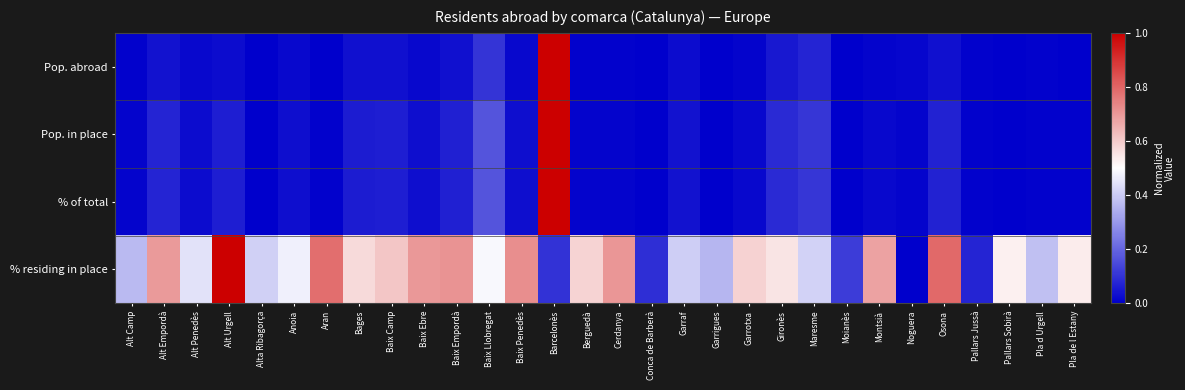

Reading left to right, transcribe all the data shown in this chart.

Pop. abroad: Alt Camp=0.0	Alt Empordà=0.0	Alt Penedès=0.0	Alt Urgell=0.0	Alta Ribagorça=0.0	Anoia=0.0	Aran=0.0	Bages=0.0	Baix Camp=0.0	Baix Ebre=0.0	Baix Empordà=0.0	Baix Llobregat=0.1	Baix Penedès=0.0	Barcelonès=1.0	Berguedà=0.0	Cerdanya=0.0	Conca de Barberà=0.0	Garraf=0.0	Garrigues=0.0	Garrotxa=0.0	Gironès=0.1	Maresme=0.1	Moianès=0.0	Montsià=0.0	Noguera=0.0	Osona=0.0	Pallars Jussà=0.0	Pallars Sobirà=0.0	Pla d Urgell=0.0	Pla de l Estany=0.0
Pop. in place: Alt Camp=0.0	Alt Empordà=0.1	Alt Penedès=0.0	Alt Urgell=0.1	Alta Ribagorça=0.0	Anoia=0.0	Aran=0.0	Bages=0.1	Baix Camp=0.1	Baix Ebre=0.0	Baix Empordà=0.1	Baix Llobregat=0.2	Baix Penedès=0.0	Barcelonès=1.0	Berguedà=0.0	Cerdanya=0.0	Conca de Barberà=0.0	Garraf=0.0	Garrigues=0.0	Garrotxa=0.0	Gironès=0.1	Maresme=0.1	Moianès=0.0	Montsià=0.0	Noguera=0.0	Osona=0.1	Pallars Jussà=0.0	Pallars Sobirà=0.0	Pla d Urgell=0.0	Pla de l Estany=0.0
% of total: Alt Camp=0.0	Alt Empordà=0.1	Alt Penedès=0.0	Alt Urgell=0.1	Alta Ribagorça=0.0	Anoia=0.0	Aran=0.0	Bages=0.1	Baix Camp=0.1	Baix Ebre=0.0	Baix Empordà=0.1	Baix Llobregat=0.2	Baix Penedès=0.0	Barcelonès=1.0	Berguedà=0.0	Cerdanya=0.0	Conca de Barberà=0.0	Garraf=0.0	Garrigues=0.0	Garrotxa=0.0	Gironès=0.1	Maresme=0.1	Moianès=0.0	Montsià=0.0	Noguera=0.0	Osona=0.1	Pallars Jussà=0.0	Pallars Sobirà=0.0	Pla d Urgell=0.0	Pla de l Estany=0.0
% residing in place: Alt Camp=0.4	Alt Empordà=0.7	Alt Penedès=0.4	Alt Urgell=1.0	Alta Ribagorça=0.4	Anoia=0.5	Aran=0.8	Bages=0.6	Baix Camp=0.6	Baix Ebre=0.7	Baix Empordà=0.7	Baix Llobregat=0.5	Baix Penedès=0.7	Barcelonès=0.1	Berguedà=0.6	Cerdanya=0.7	Conca de Barberà=0.1	Garraf=0.4	Garrigues=0.4	Garrotxa=0.6	Gironès=0.6	Maresme=0.4	Moianès=0.1	Montsià=0.7	Noguera=0.0	Osona=0.8	Pallars Jussà=0.1	Pallars Sobirà=0.5	Pla d Urgell=0.4	Pla de l Estany=0.5